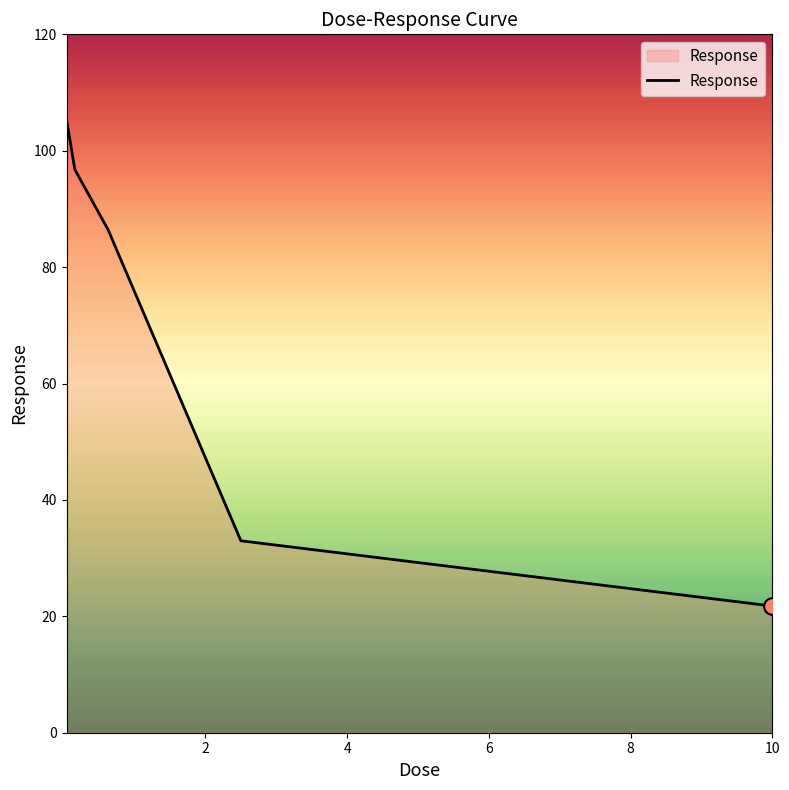

How many categories are shown in the chart?

5